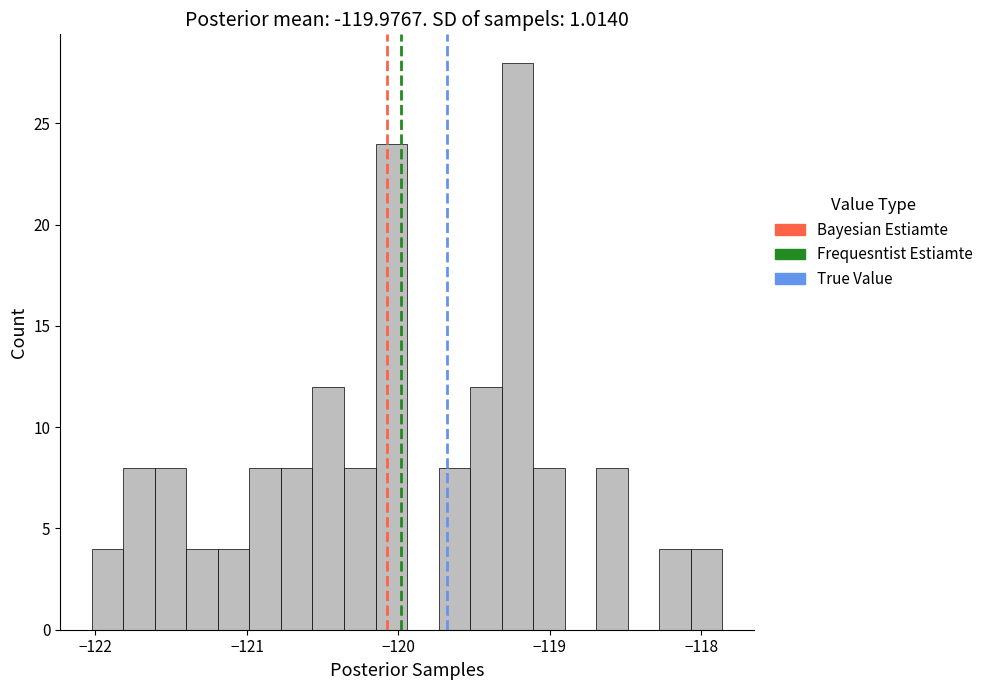

Around what value on the x-axis is the tallest bar? Give the approximate position of its centre, as read against the axis.

-119.2